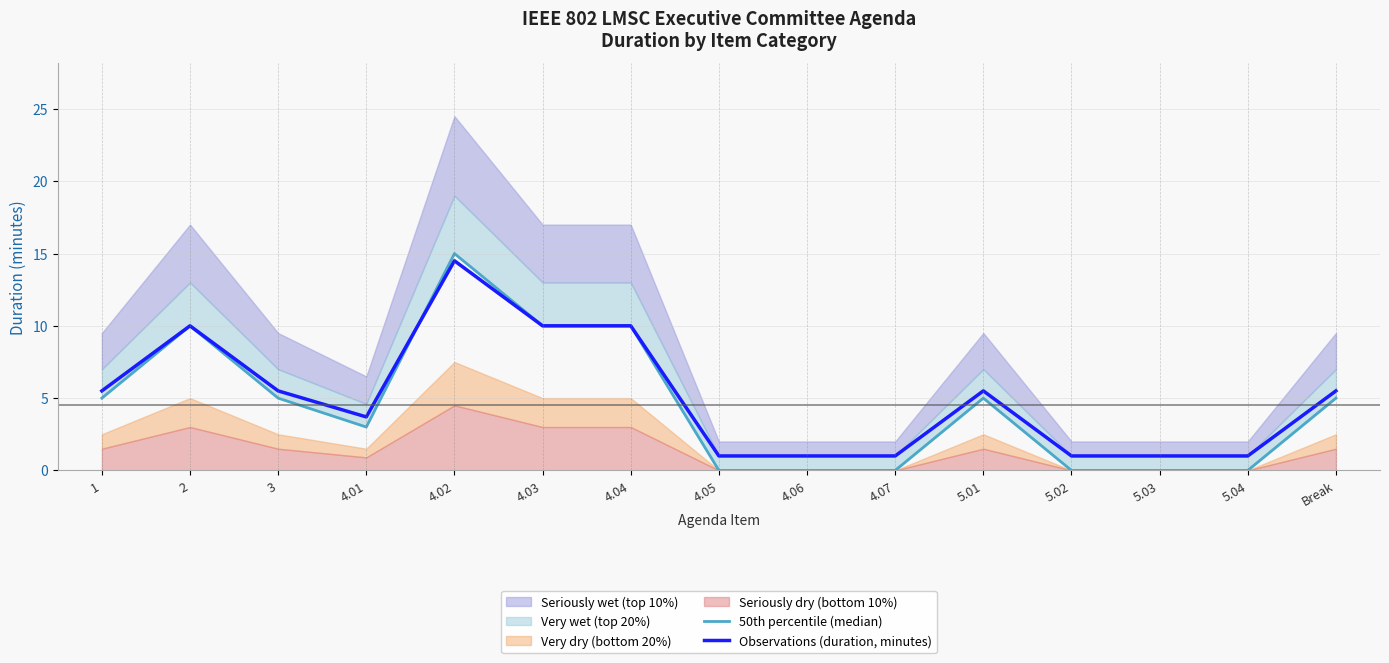

What is the maximum value for Observations (duration, minutes)?

14.5